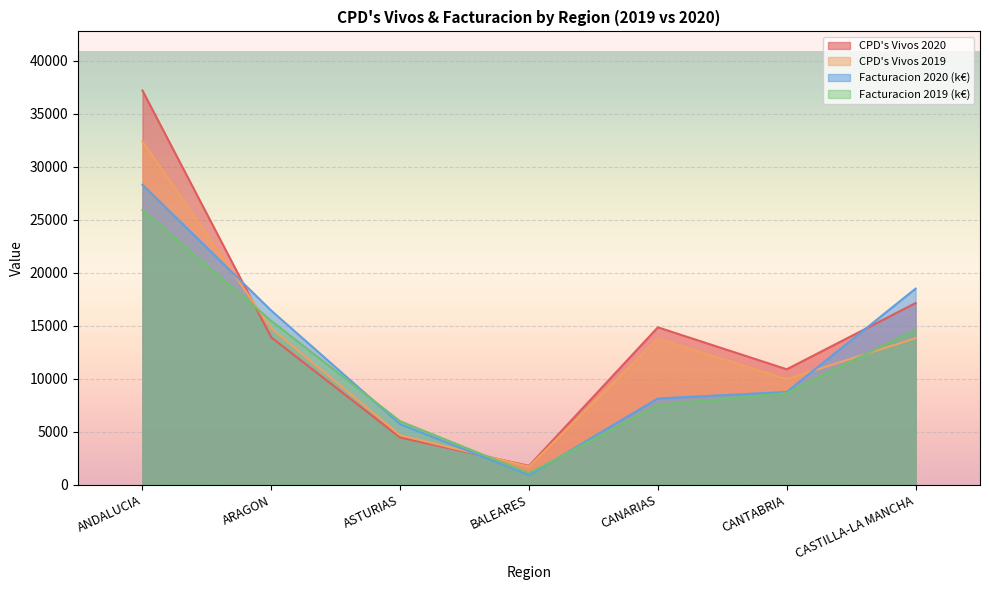

What is the minimum value shown in the chart?

909.0